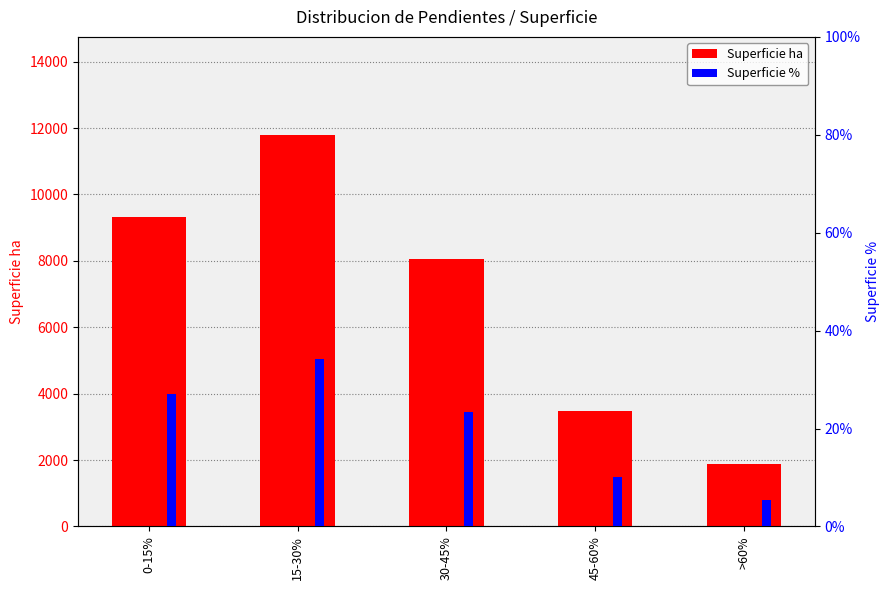

What is the smallest value displayed?

5.5